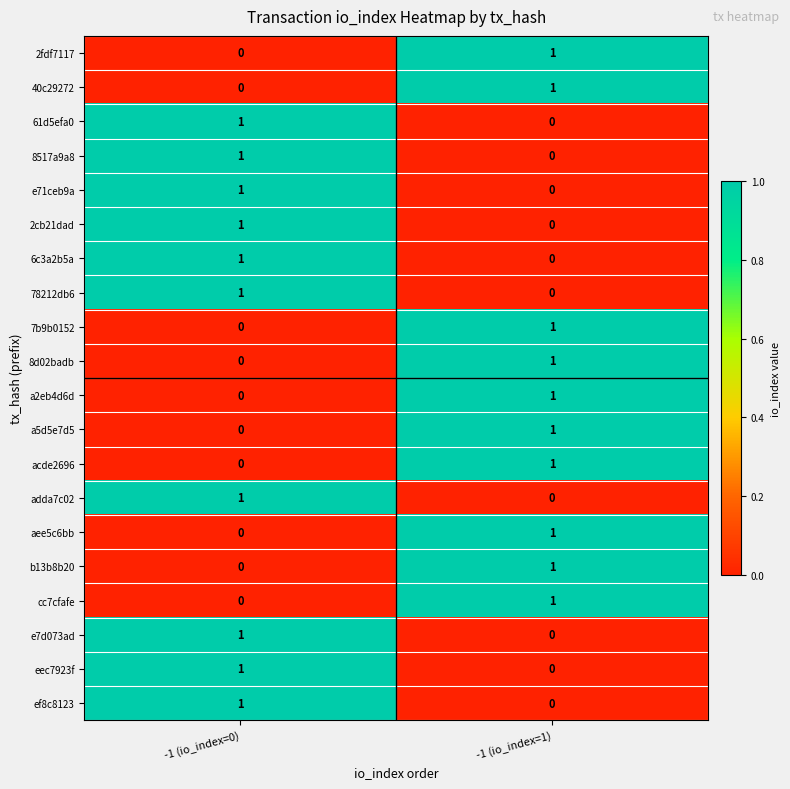

The value of e7d073ad at -1 (io_index=0) is 0. True or false?

False